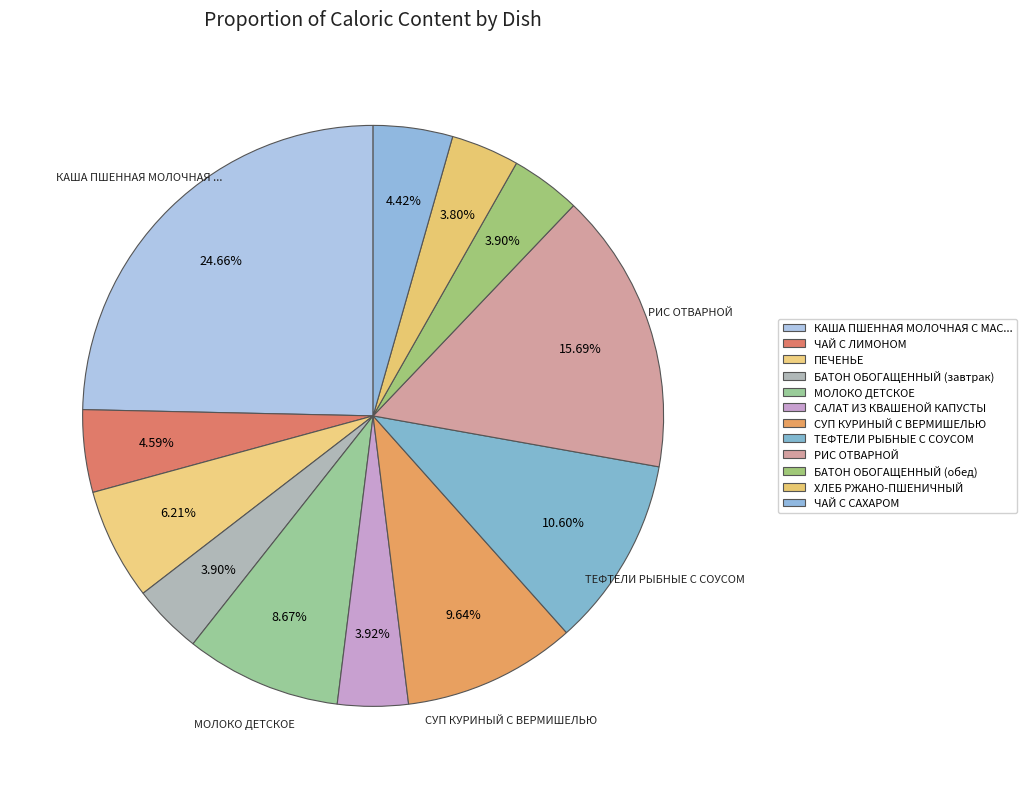

Which slice is the largest?

КАША ПШЕННАЯ МОЛОЧНАЯ С МАСЛОМ СЛИВОЧНЫМ